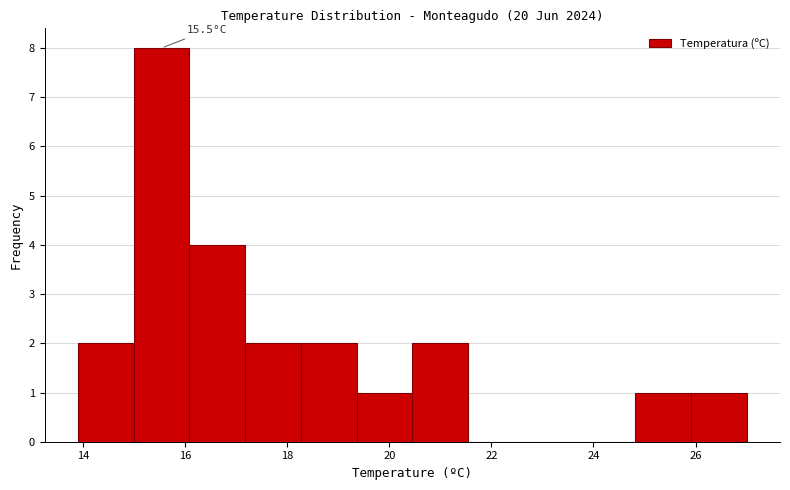

Which range on the x-axis has the tallest bar?

15.0 to 16.0